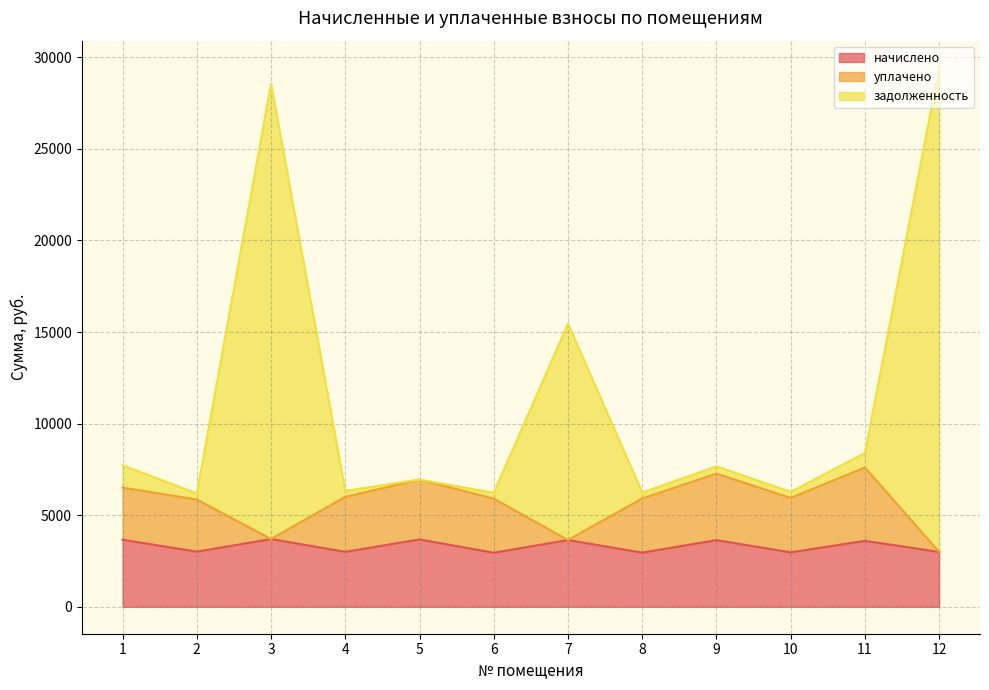

The value of начислено at 11 is 3600.1. True or false?

True